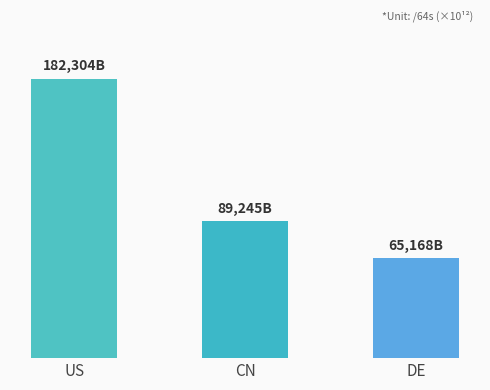

What is the label of the 3rd bar from the right?

US